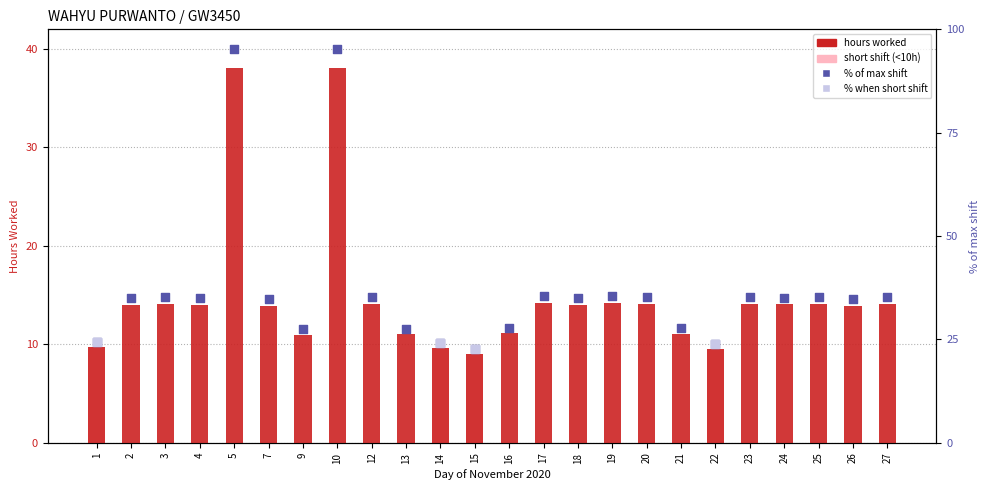

Which series has the largest total across all categories?

% of max shift (40h)